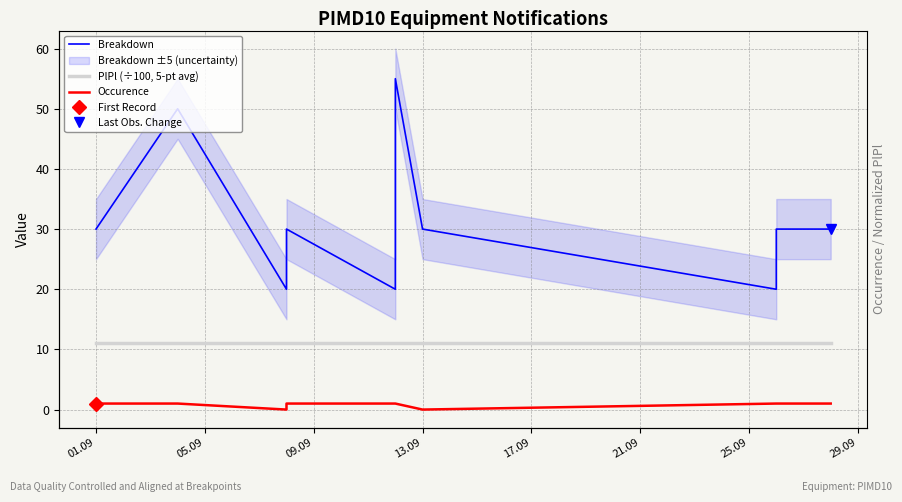

What is the sum of all Breakdown values?

315.0